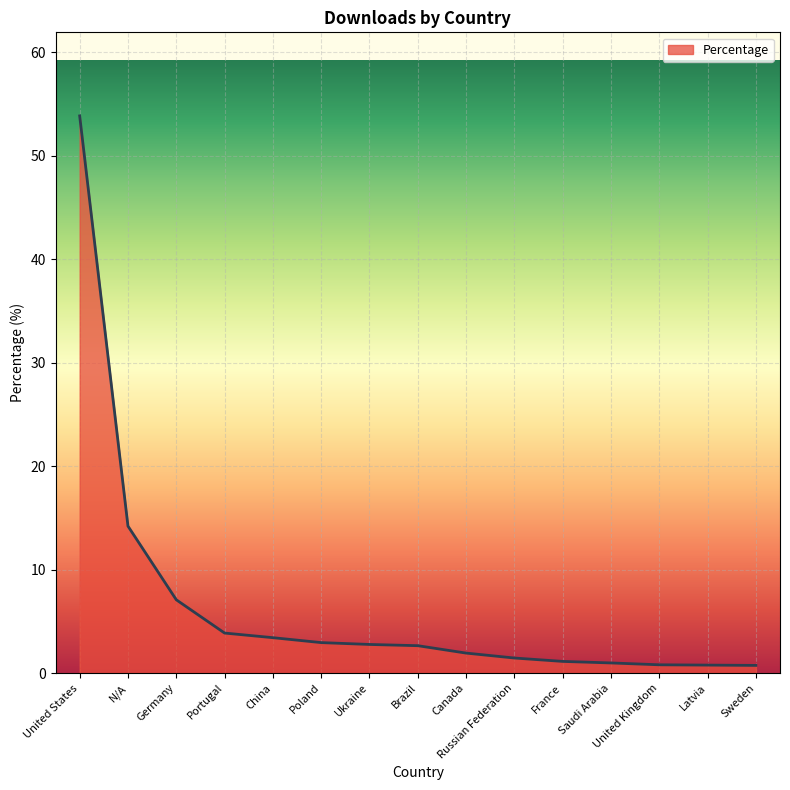

At which label does the data first exceed 2?

United States